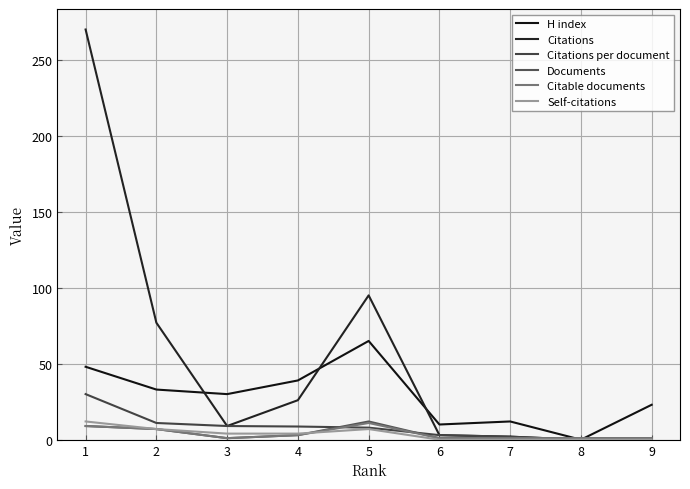

How many lines are shown in the chart?

6